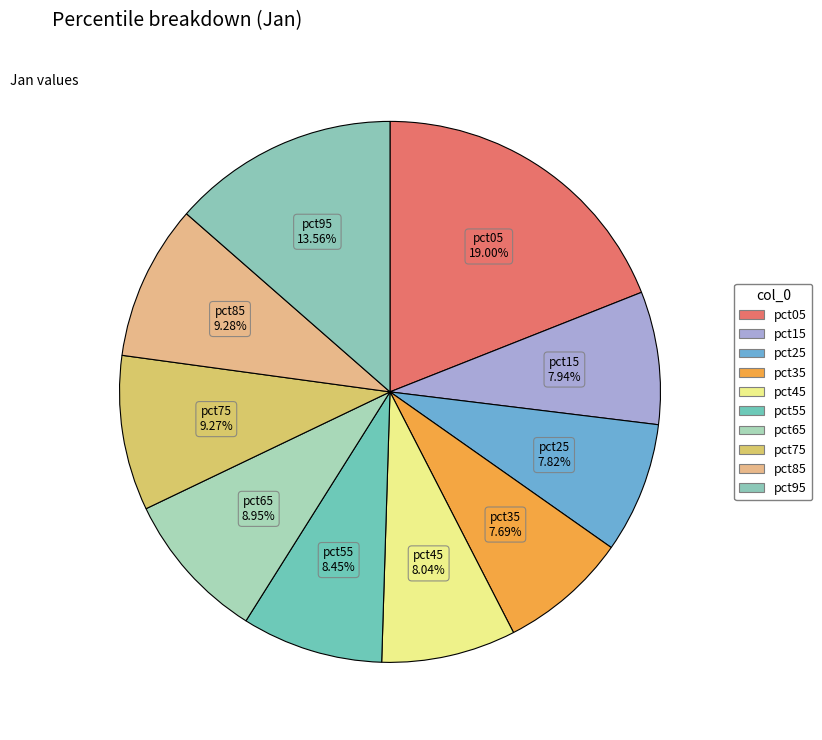

Count the number of slices in the pie.

10